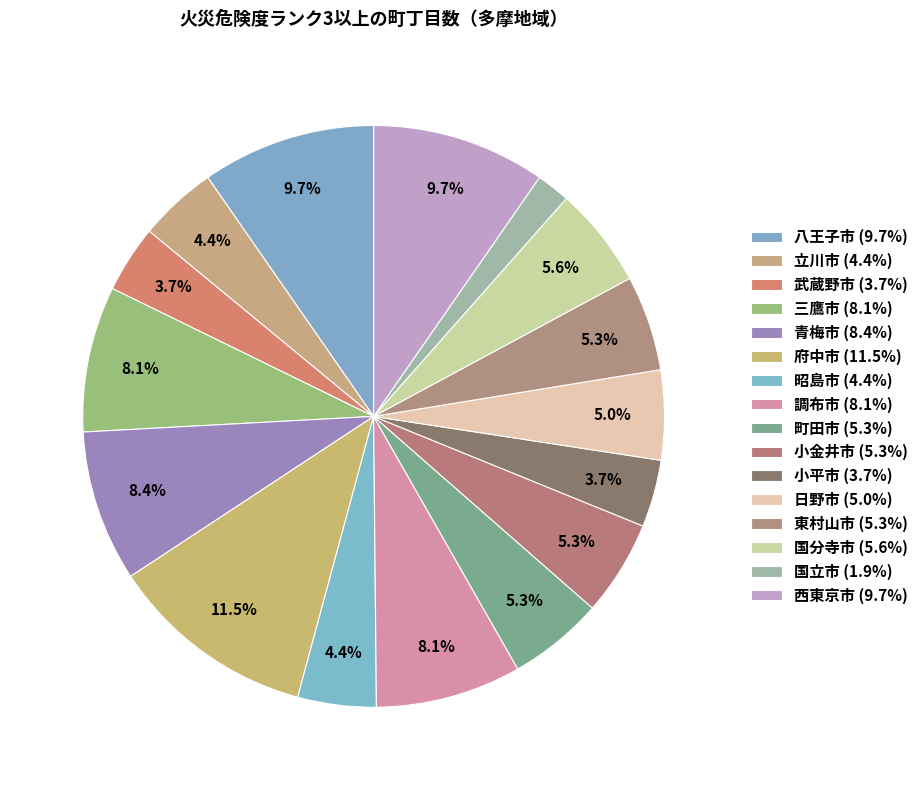

What is the change in value from 昭島市 to 小平市?

-2